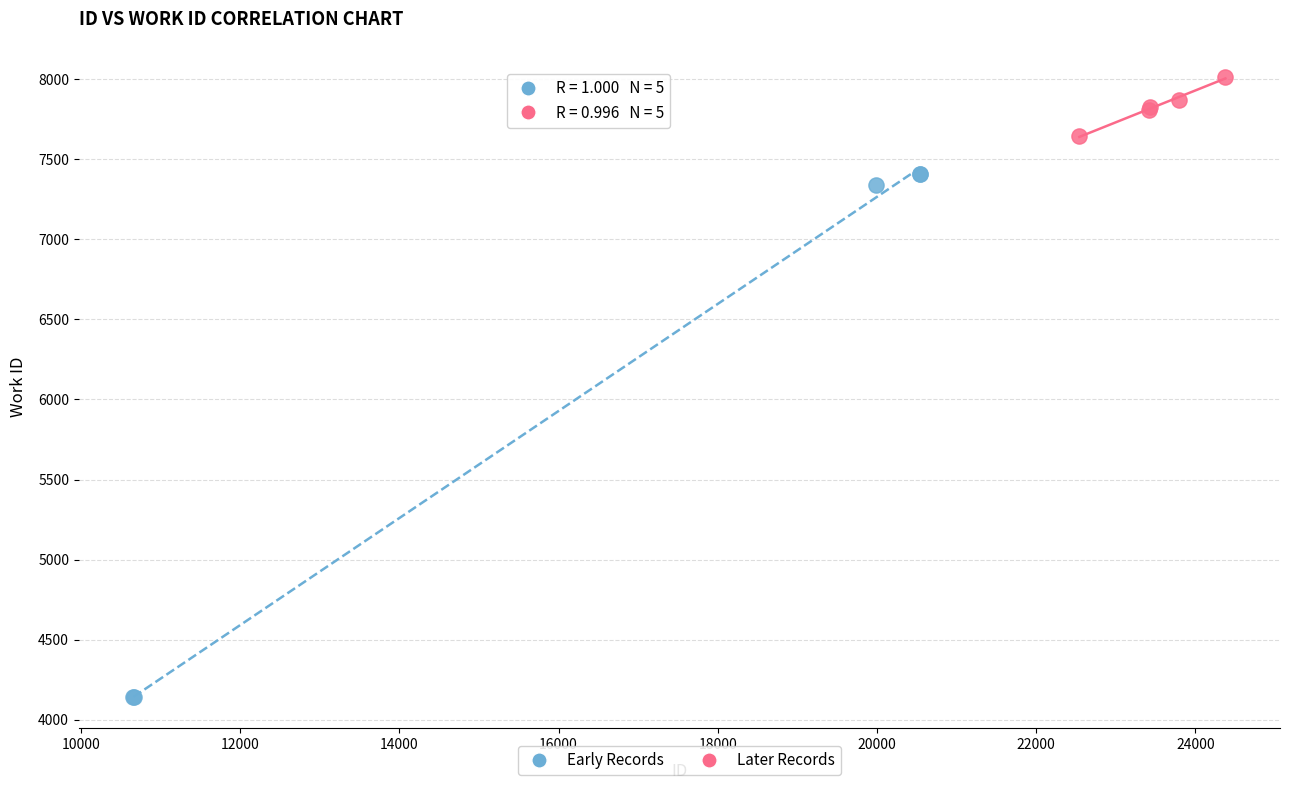

What are all the series names shown in the legend?

Early Records, Later Records